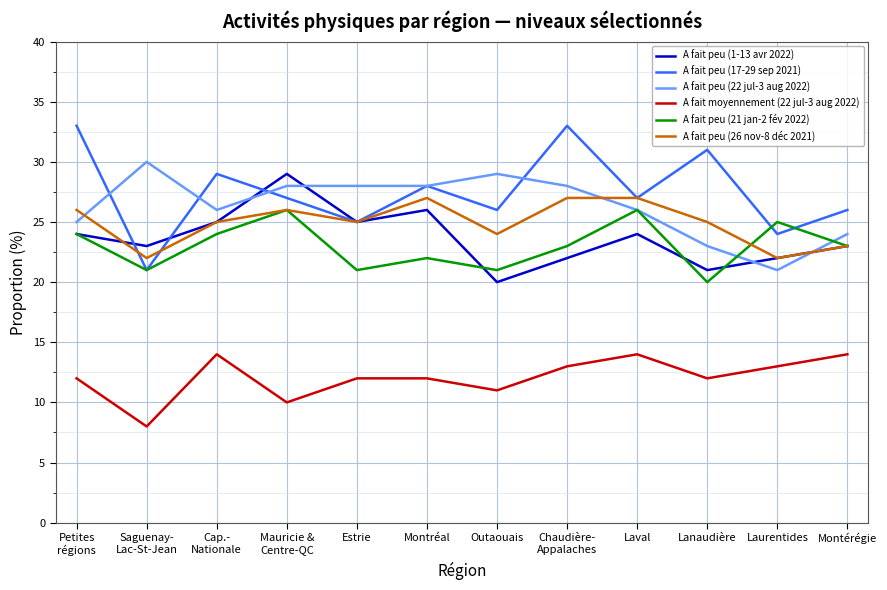

What is the maximum value shown in the chart?

33